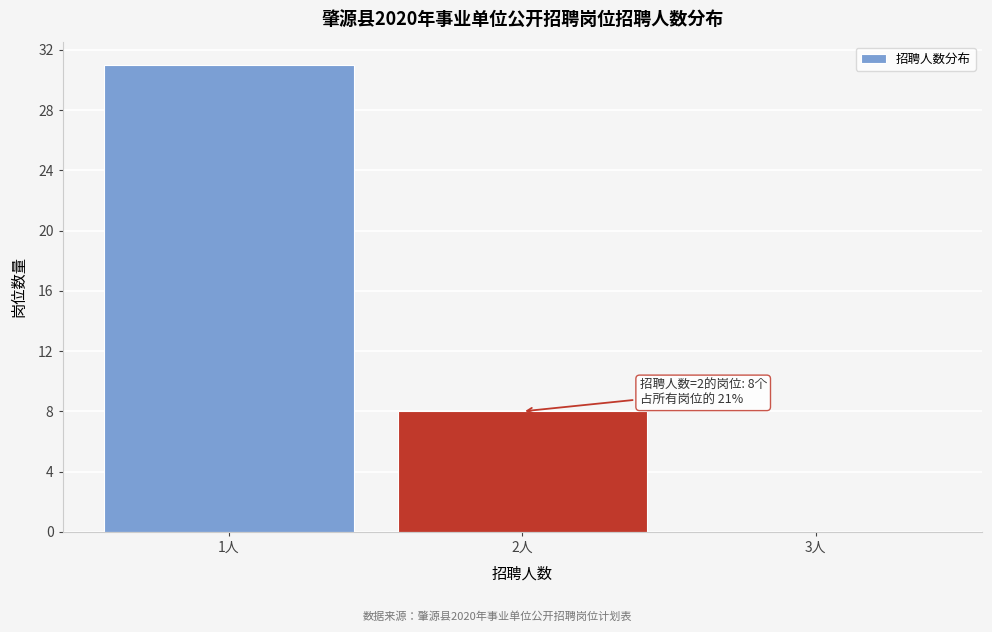

Which range on the x-axis has the tallest bar?

0.5 to 1.5